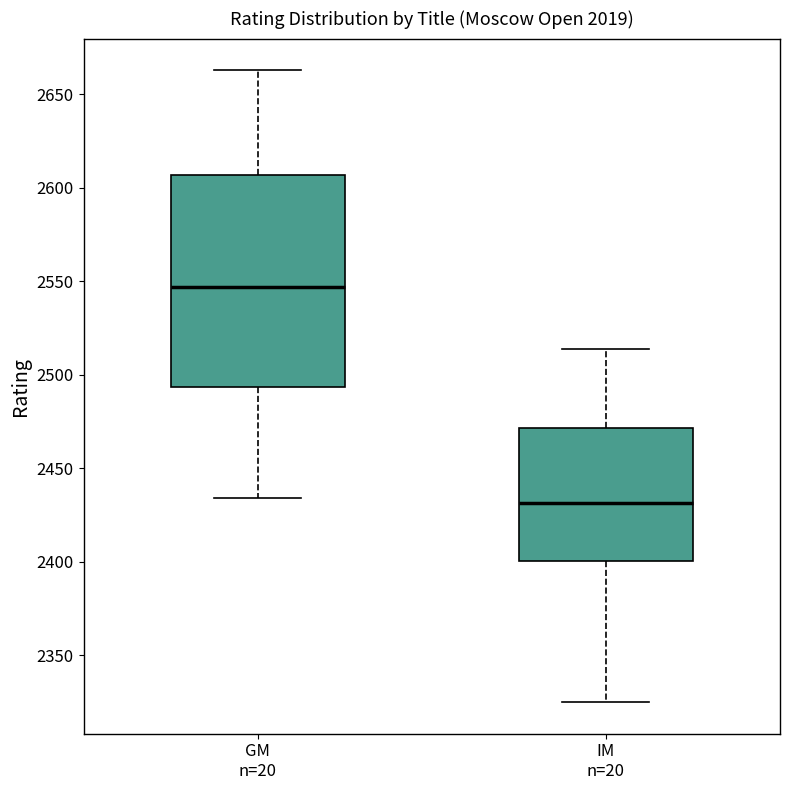

Where is the lower edge of the box for IM n=20 on the y-axis? The values are not printed on the chart, so give them approximately, as read against the axis.

2400